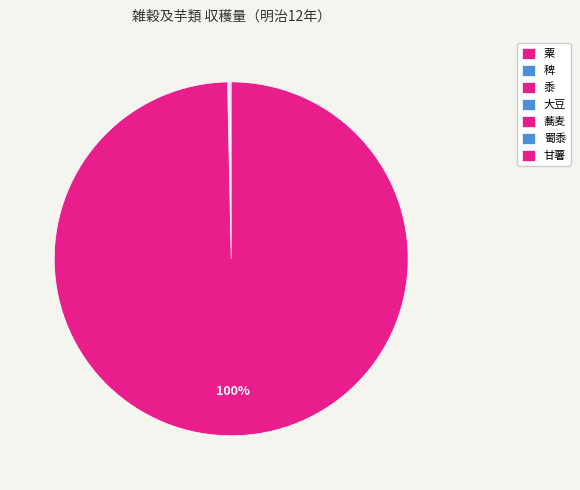

Do 蜀黍 and 甘薯 together represent more than half of the pie?

Yes